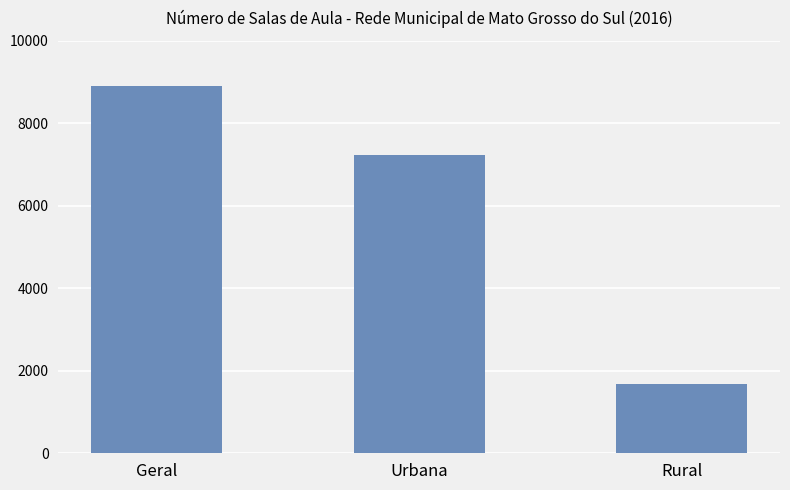

Between Urbana and Geral, which is larger?

Geral